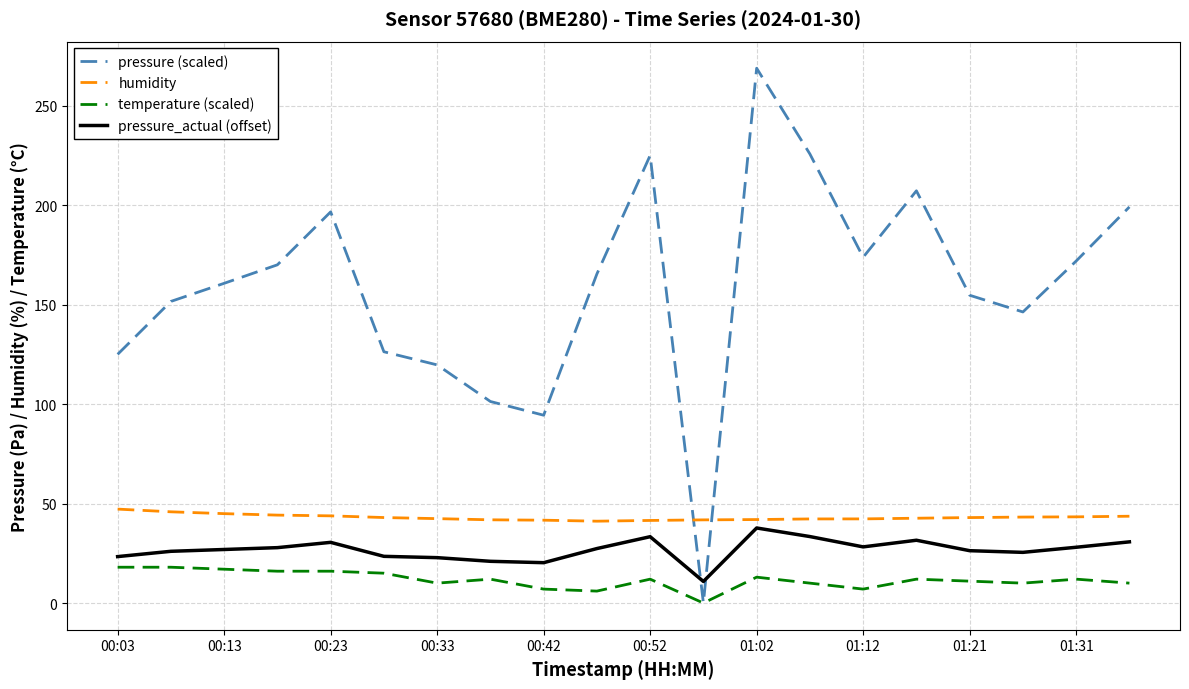

Which series has the largest total across all categories?

pressure (scaled)